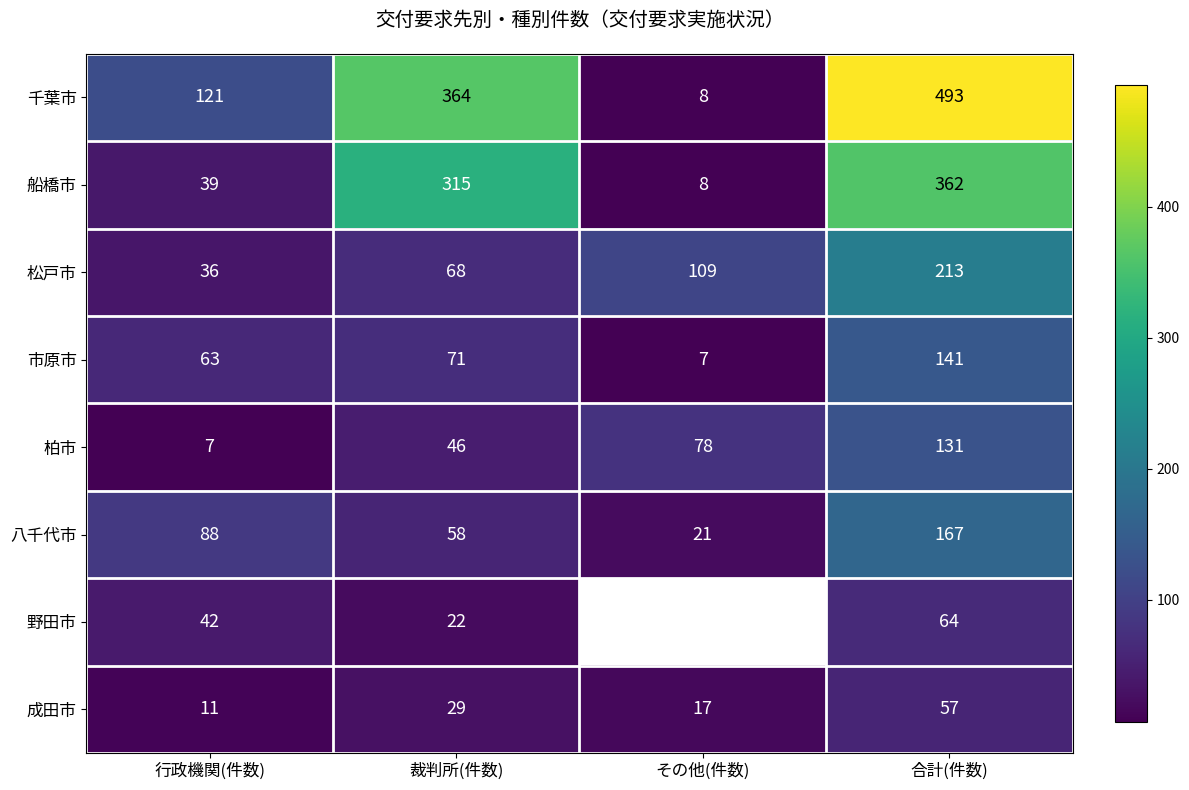

How many values in the 千葉市 series are below 364?

2